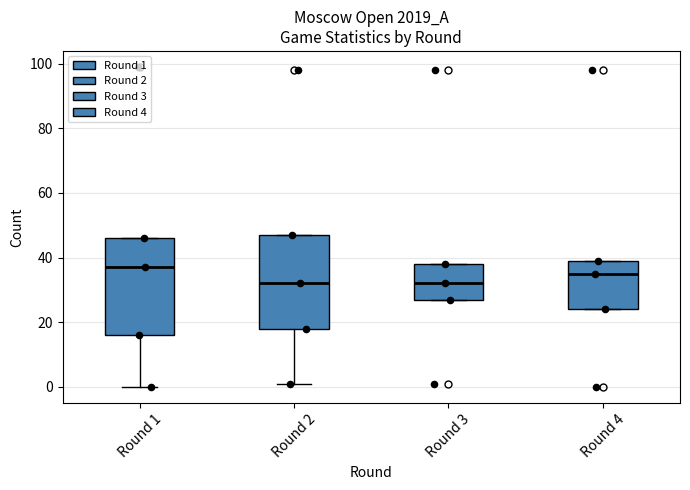

Reading left to right, read every box against the y-axis: the position of its median line, the range the box covers, and the ends of its whiskers. The values are not printed on the chart, so give them approximately, as read against the axis.

Round 1: median 38, box 16 to 46, whiskers 0 to 46
Round 2: median 32, box 18 to 48, whiskers 2 to 48
Round 3: median 32, box 28 to 38, whiskers 28 to 38
Round 4: median 36, box 24 to 40, whiskers 24 to 40